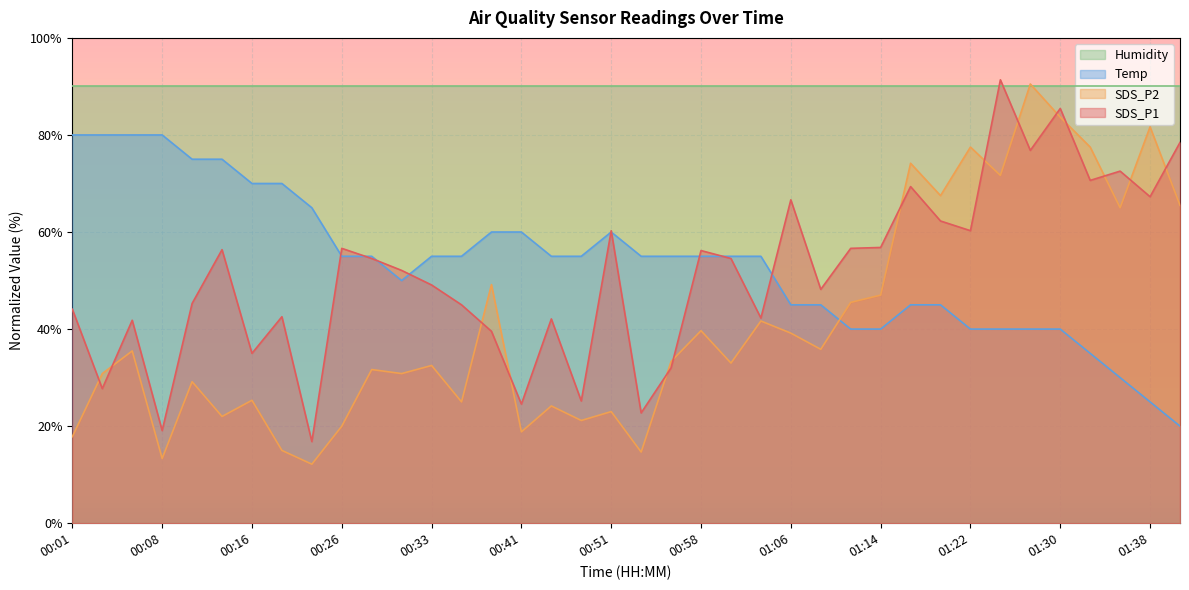

Rank the series at 00:01 from highest to lowest value.

Humidity, Temp, SDS_P1, SDS_P2